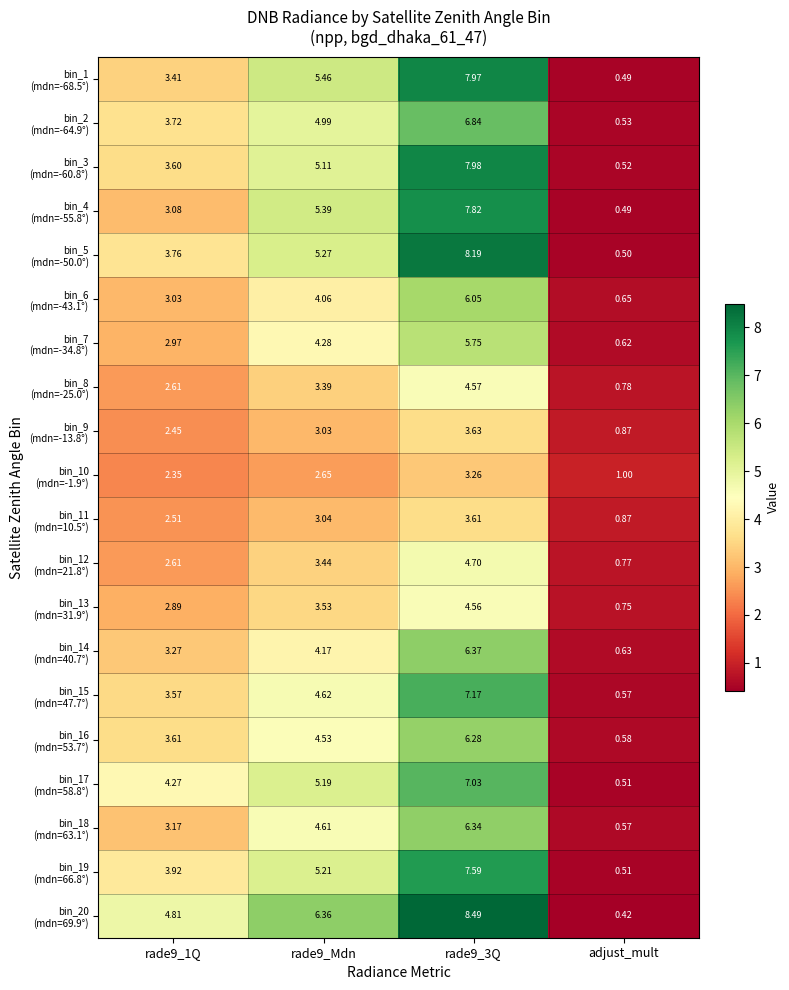

Which category has the lowest value across all series?

adjust_mult